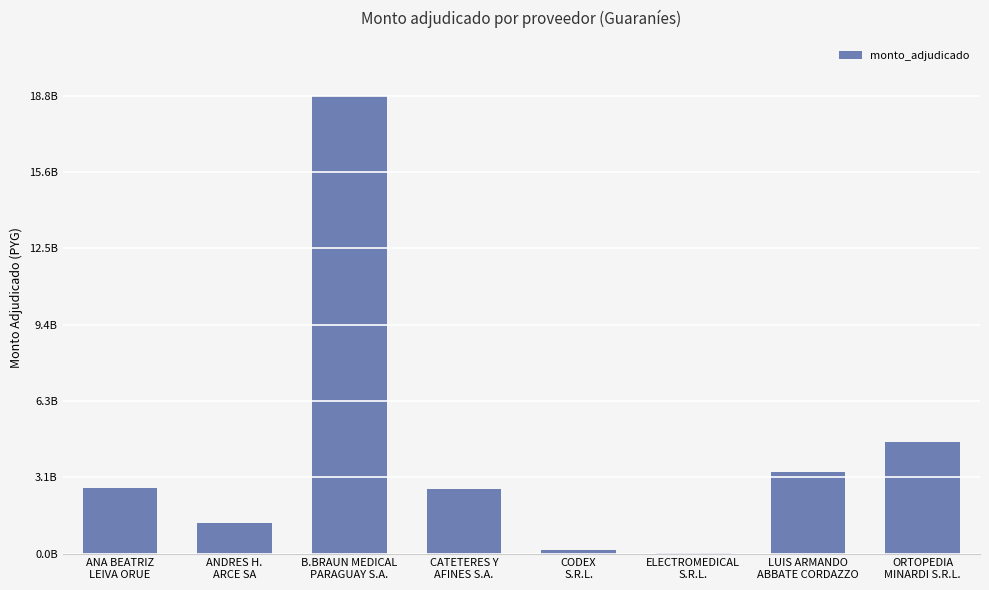

How many data points are above 2679999700?

3